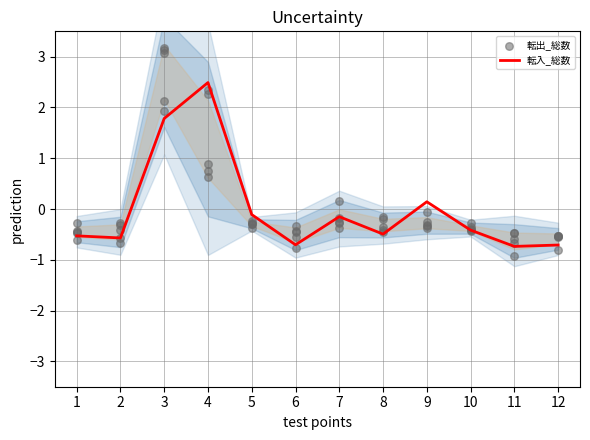

Which series contains the highest Y value?

転出_総数